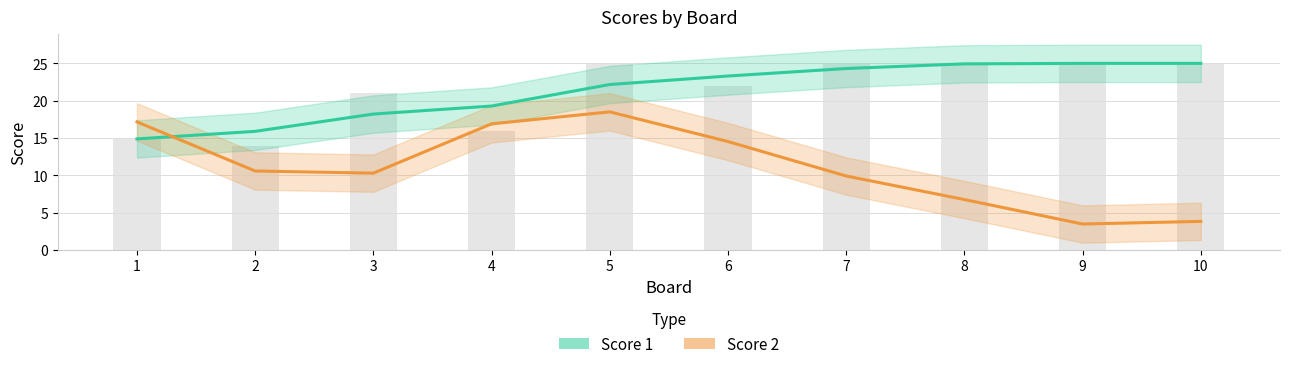

Reading left to right, transcribe all the data shown in this chart.

Score 1: 1=14.9	2=15.9	3=18.2	4=19.3	5=22.2	6=23.3	7=24.3	8=24.9	9=25.0	10=25.0
Score 2: 1=17.2	2=10.6	3=10.3	4=16.9	5=18.5	6=14.5	7=9.9	8=6.8	9=3.5	10=3.8